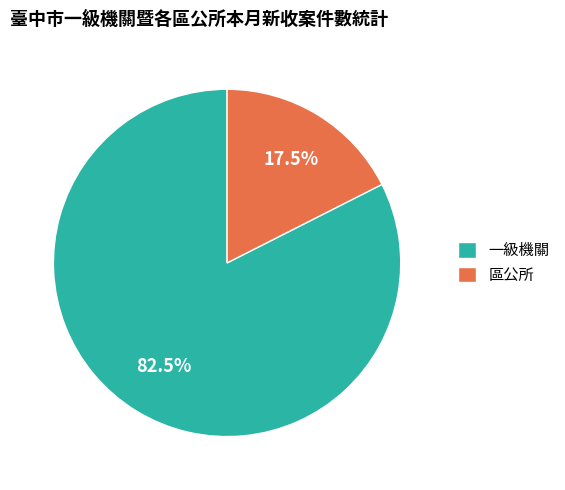

Between 區公所 and 一級機關, which is larger?

一級機關